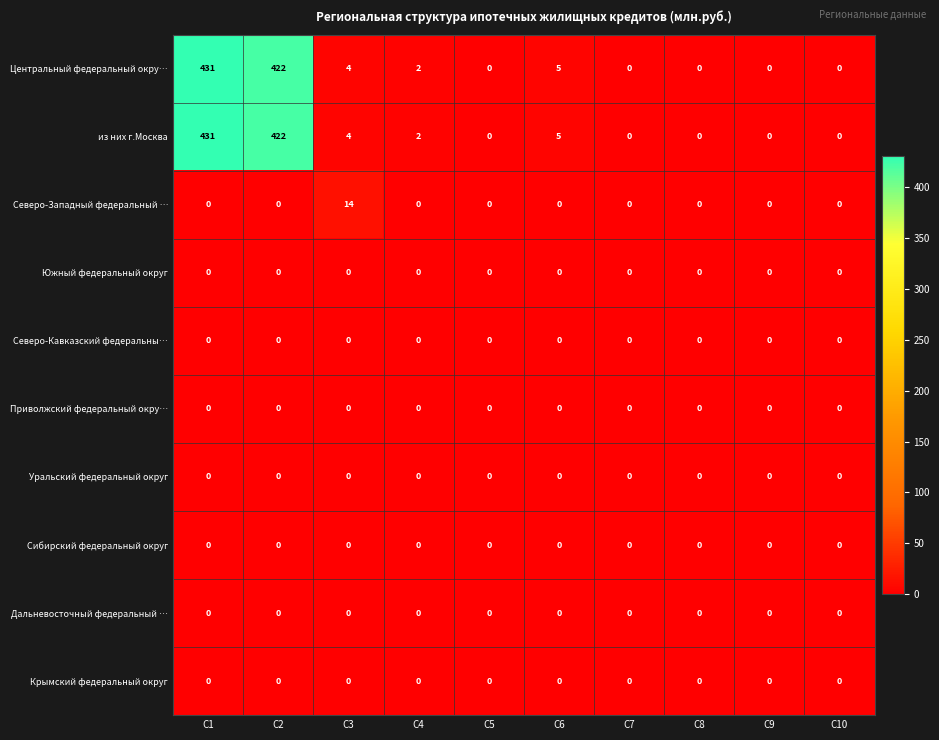

The Северо-Кавказский федеральны… series shows 0 at C7. True or false?

True